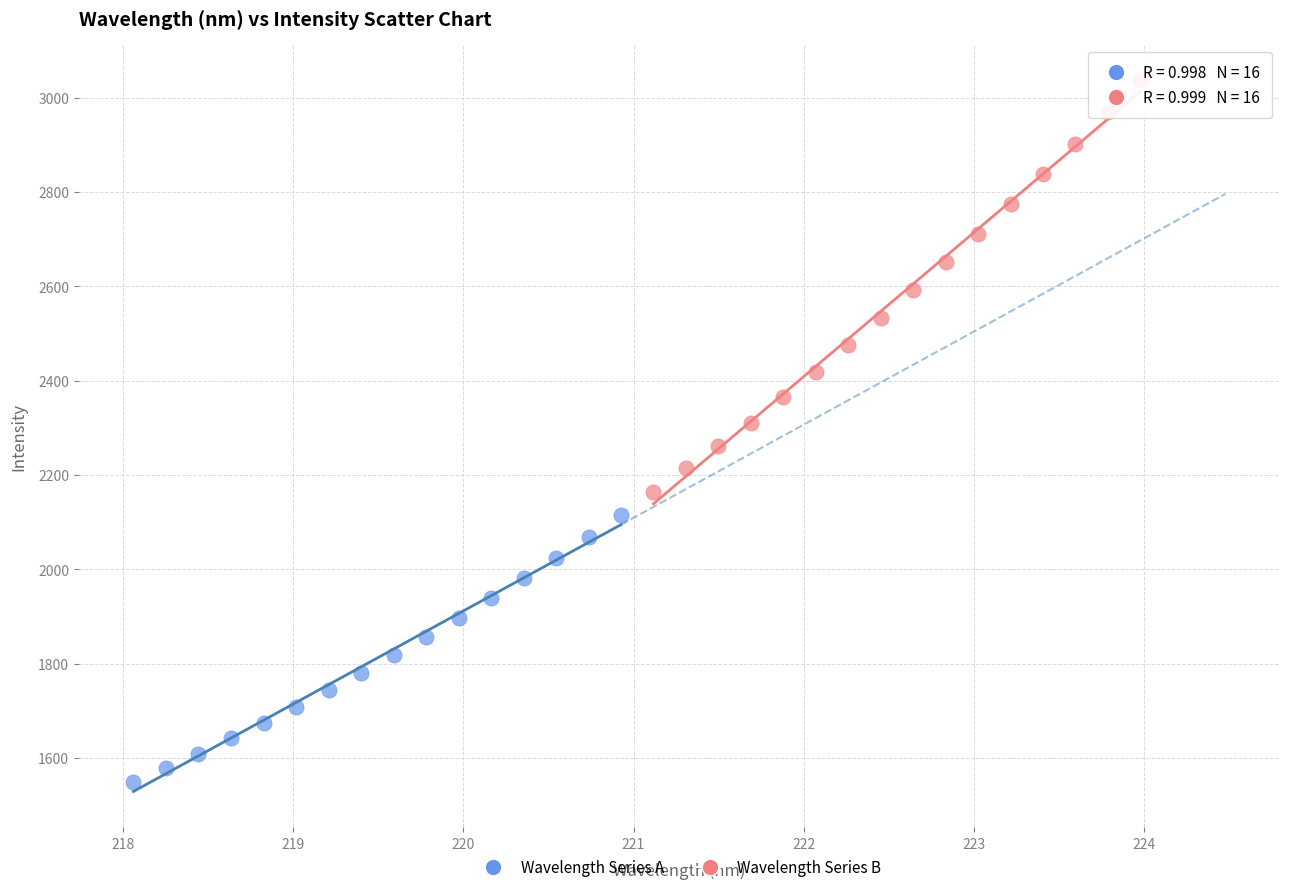

Which series contains the highest Y value?

Wavelength Series B